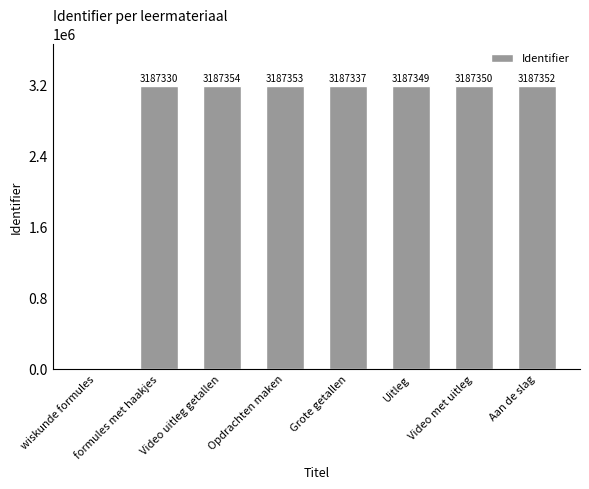

Which has a higher value, Aan de slag or formules met haakjes?

Aan de slag